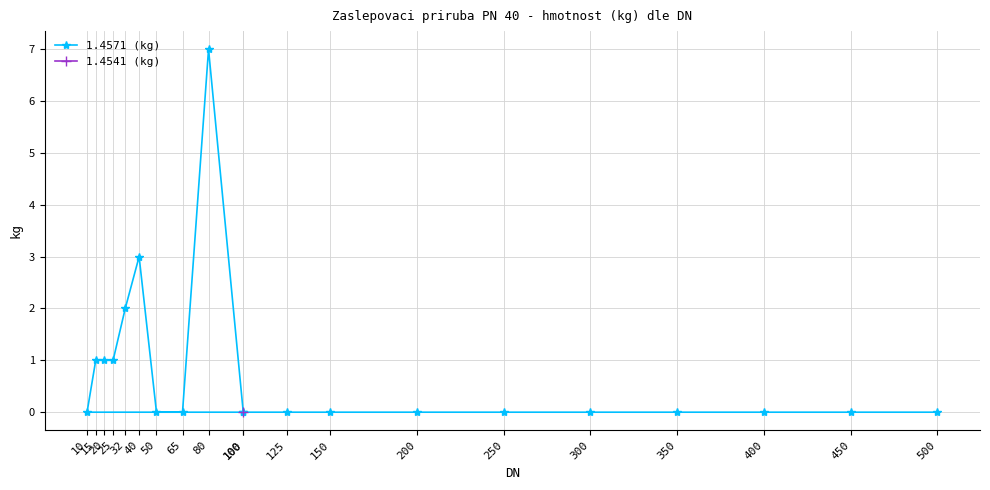

What is the maximum value shown in the chart?

7